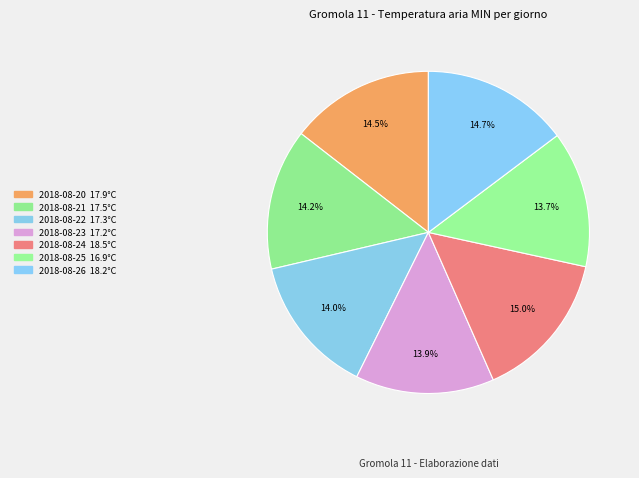

How many segments does this pie chart have?

7